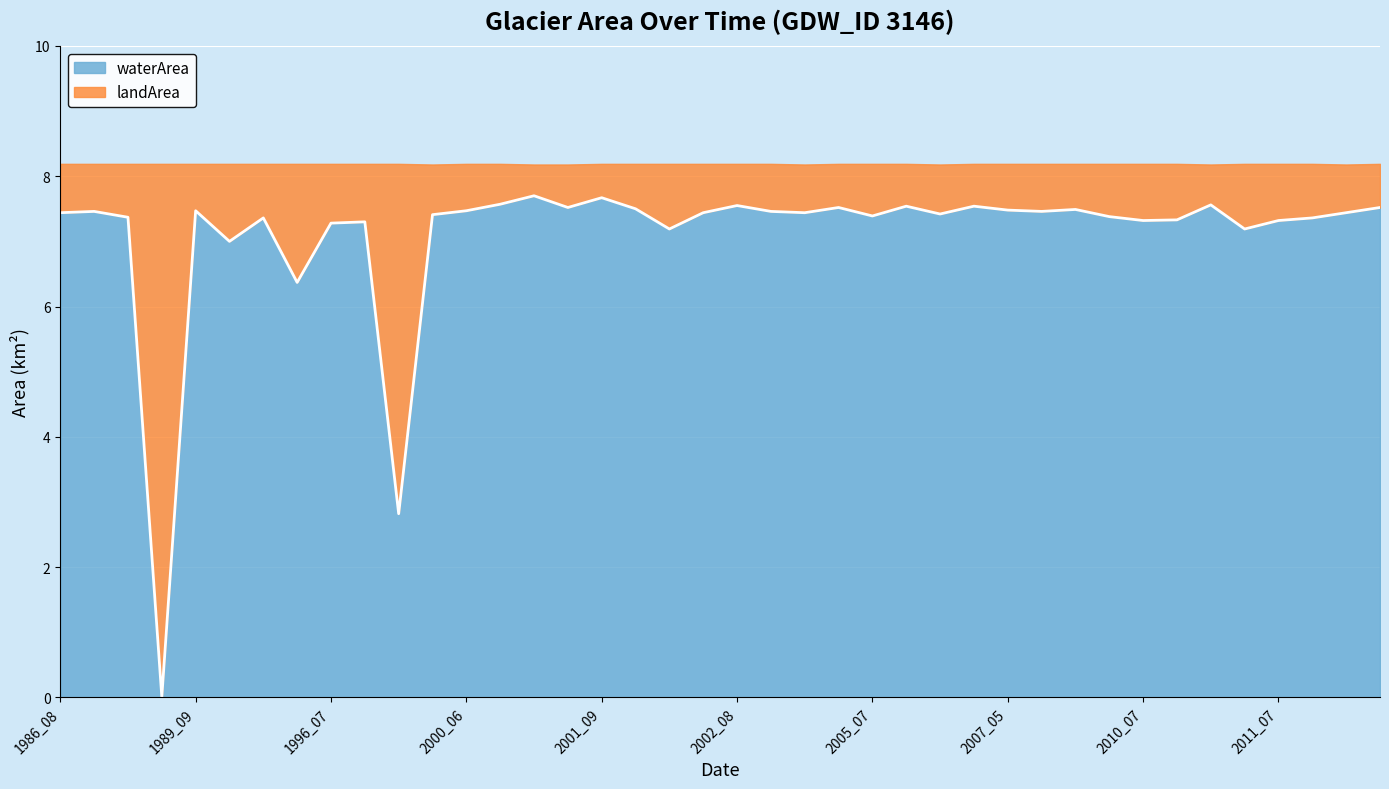

Where is the first local maximum?

1986_09